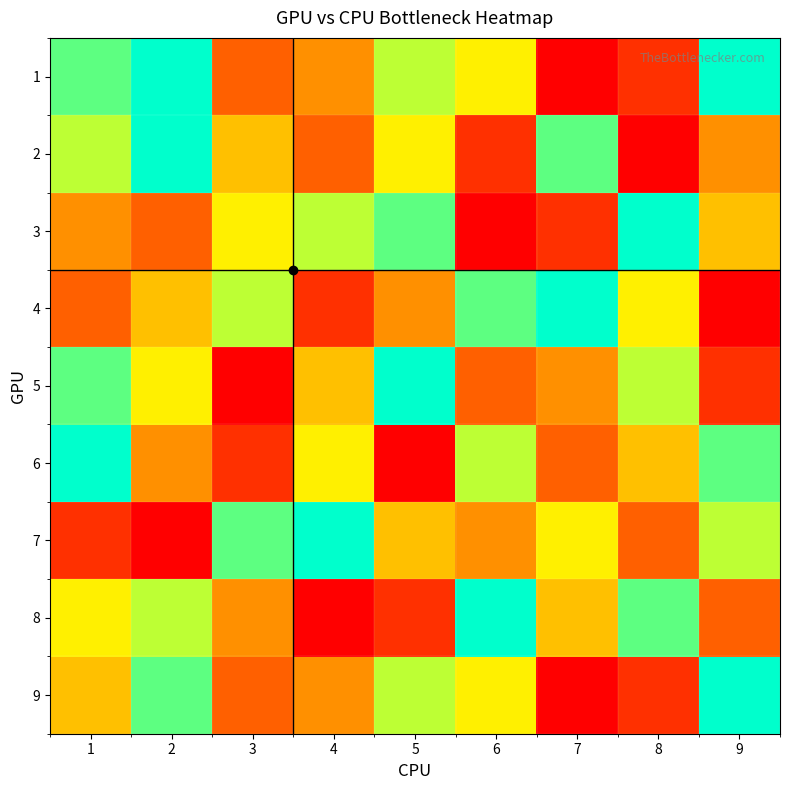

What is the total value across all series at 8?

43